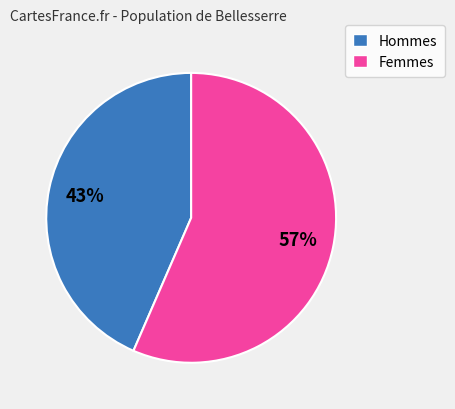

Which category has the smallest portion of the pie?

Hommes